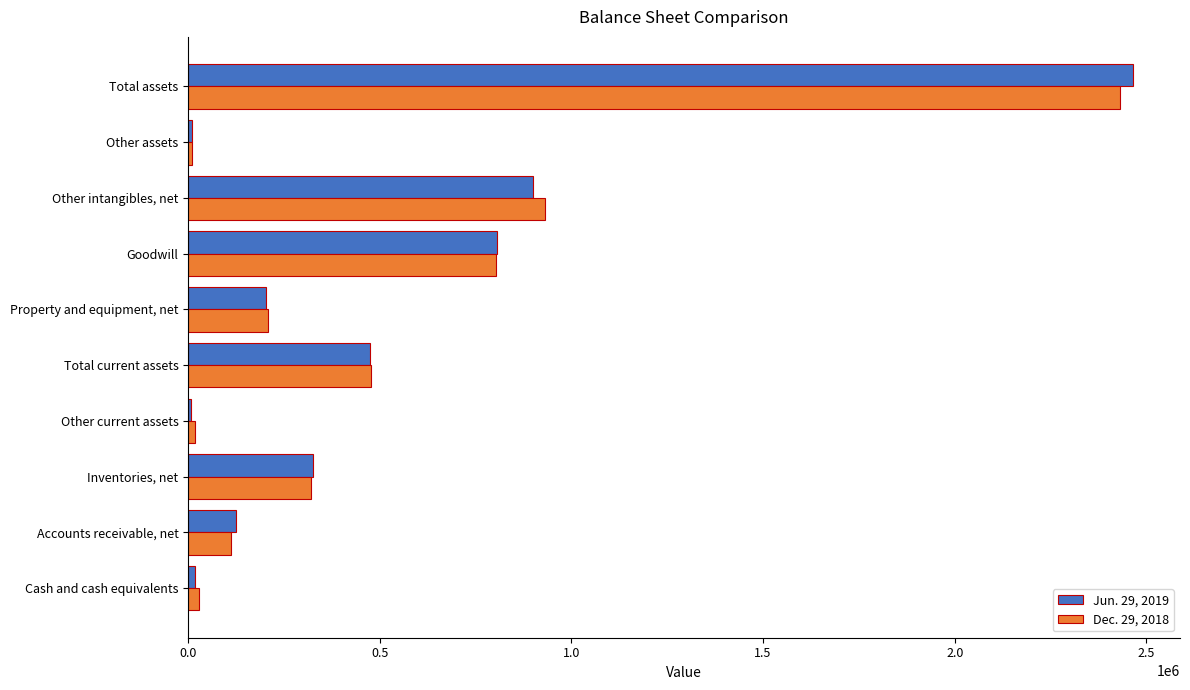

Which category has the highest value in the Dec. 29, 2018 series?

Total assets